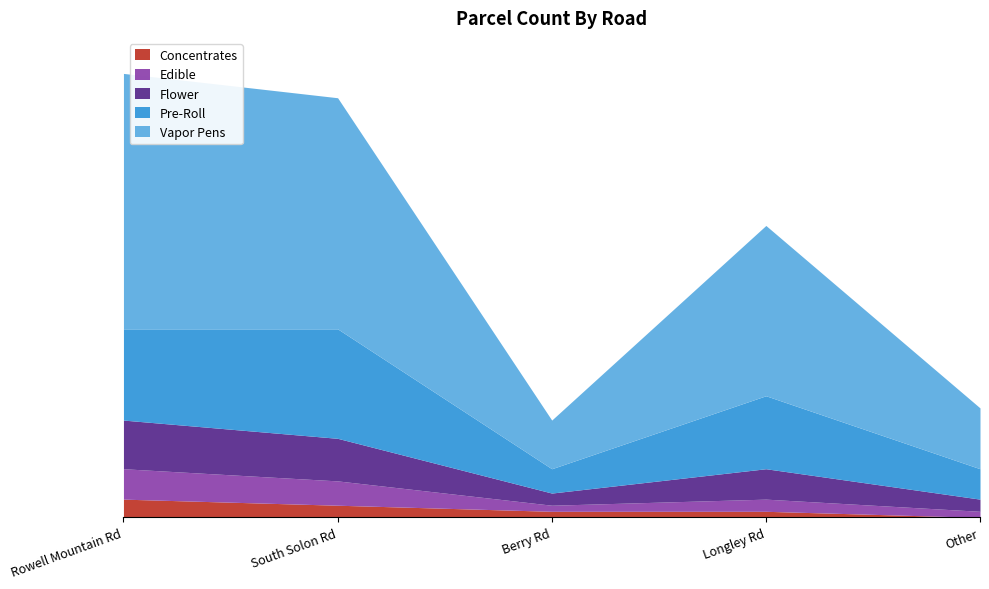

True or false: Concentrates and Edible intersect in this chart.

False